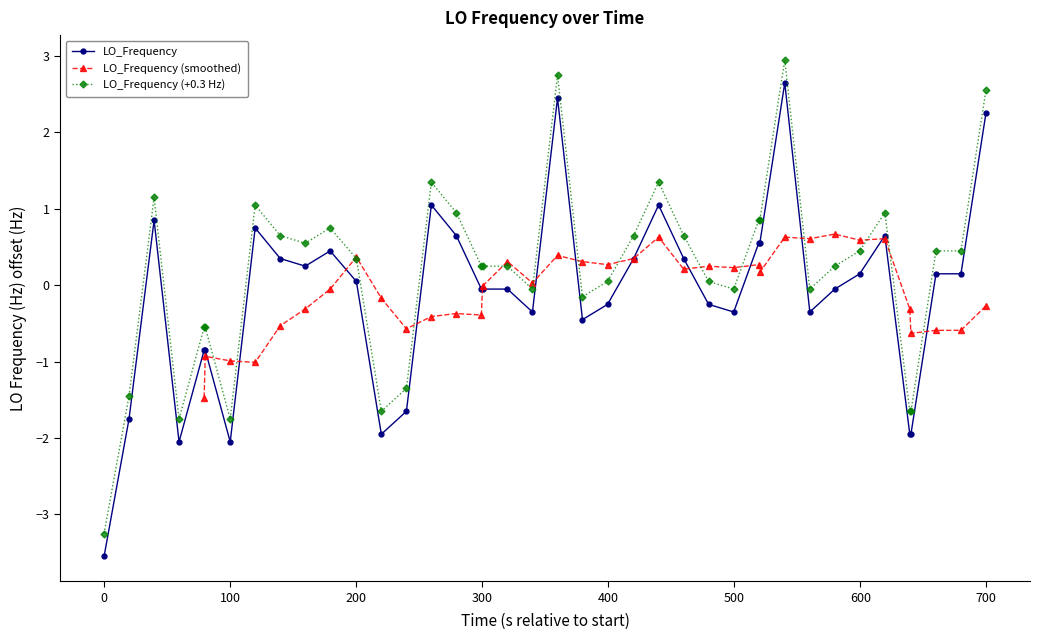

What is the value of the LO_Frequency (+0.3 Hz) point at the 3rd from the left?

1.2